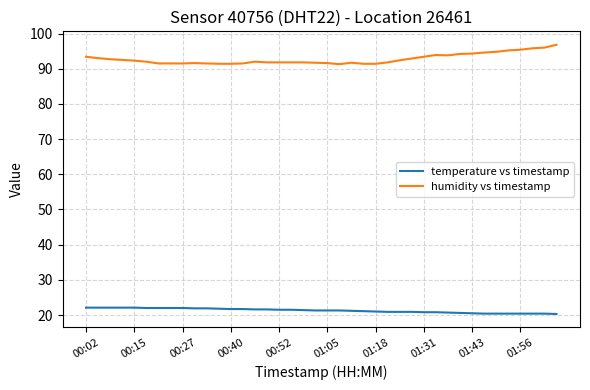

True or false: humidity vs timestamp and temperature vs timestamp intersect in this chart.

False